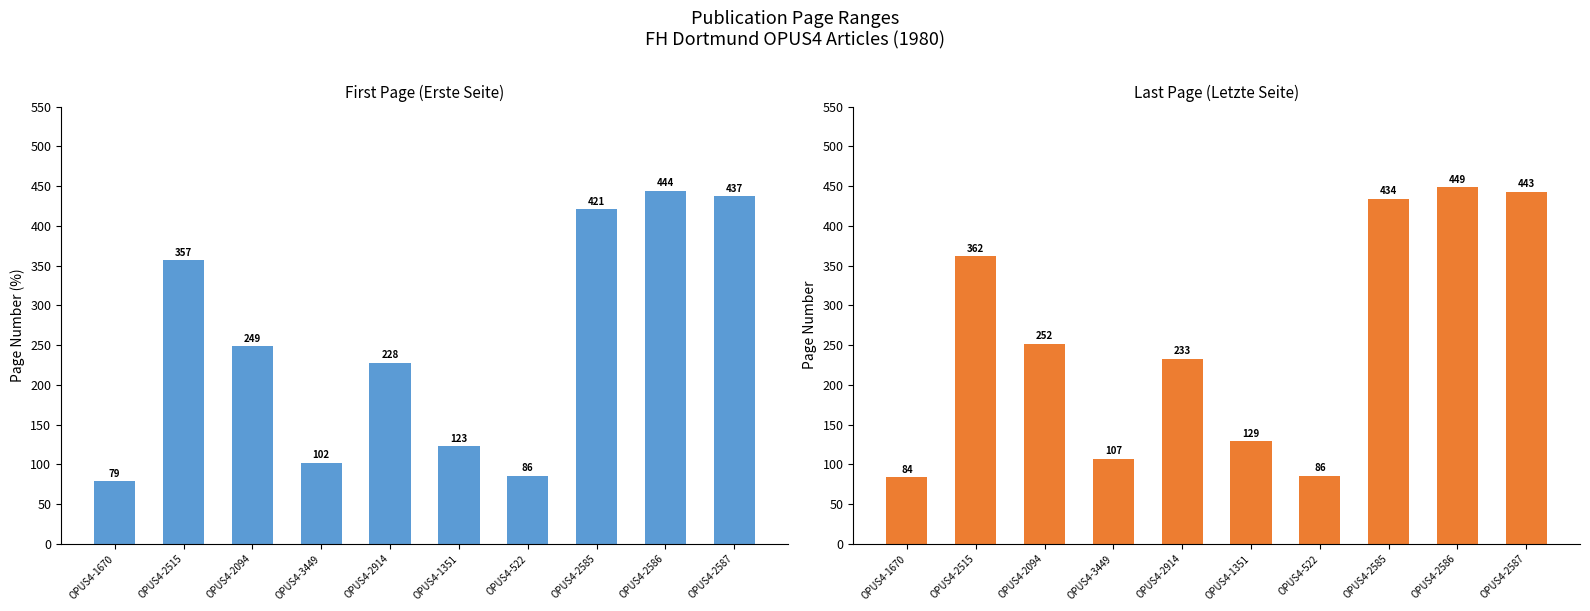

How many values in the Erste Seite series exceed 249?

4